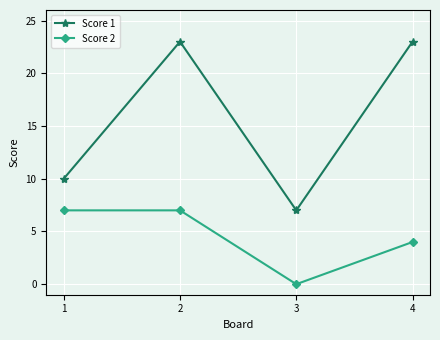

Does the chart have visible grid lines?

Yes